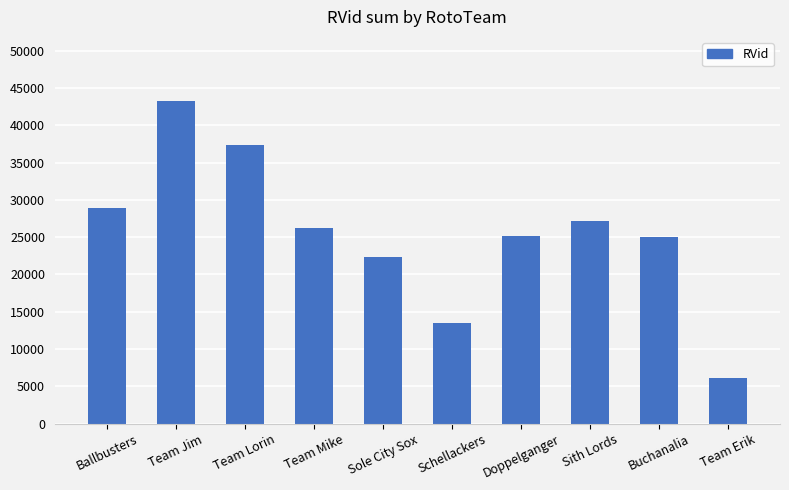

Reading left to right, what are all the values shown in this chart?

Ballbusters=28974	Team Jim=43201	Team Lorin=37371	Team Mike=26164	Sole City Sox=22302	Schellackers=13528	Doppelganger=25178	Sith Lords=27164	Buchanalia=24958	Team Erik=6093